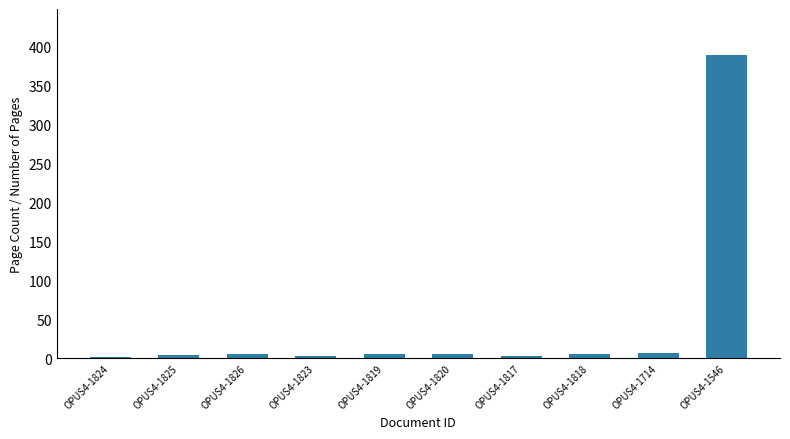

What is the ratio of the value at OPUS4-1824 to the value at OPUS4-1819?

0.4